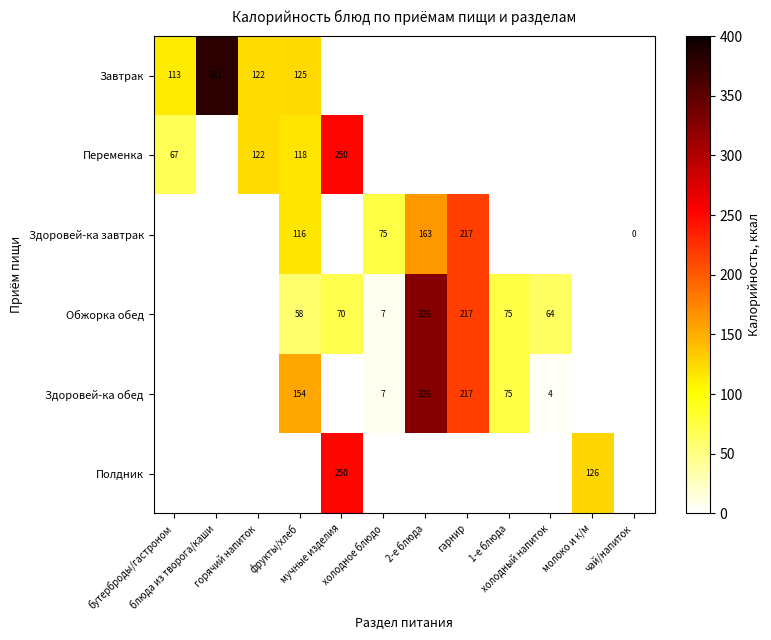

How many positive values does the Завтрак series have?

4